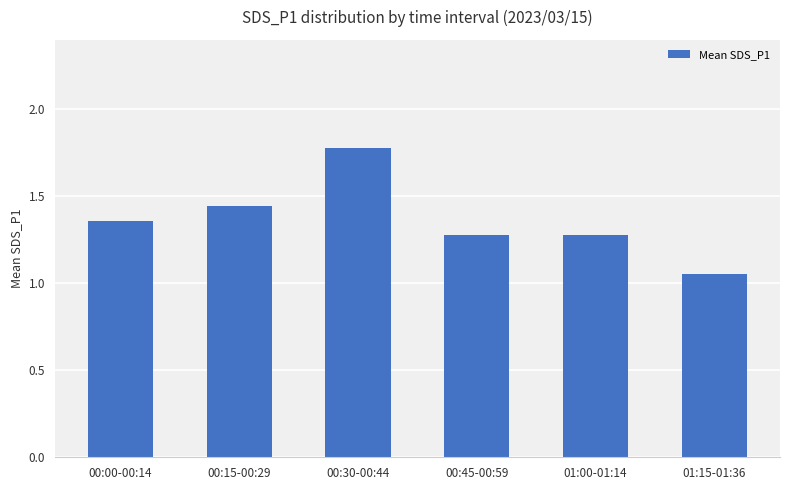

Which category has the lowest value across all series?

01:15-01:36